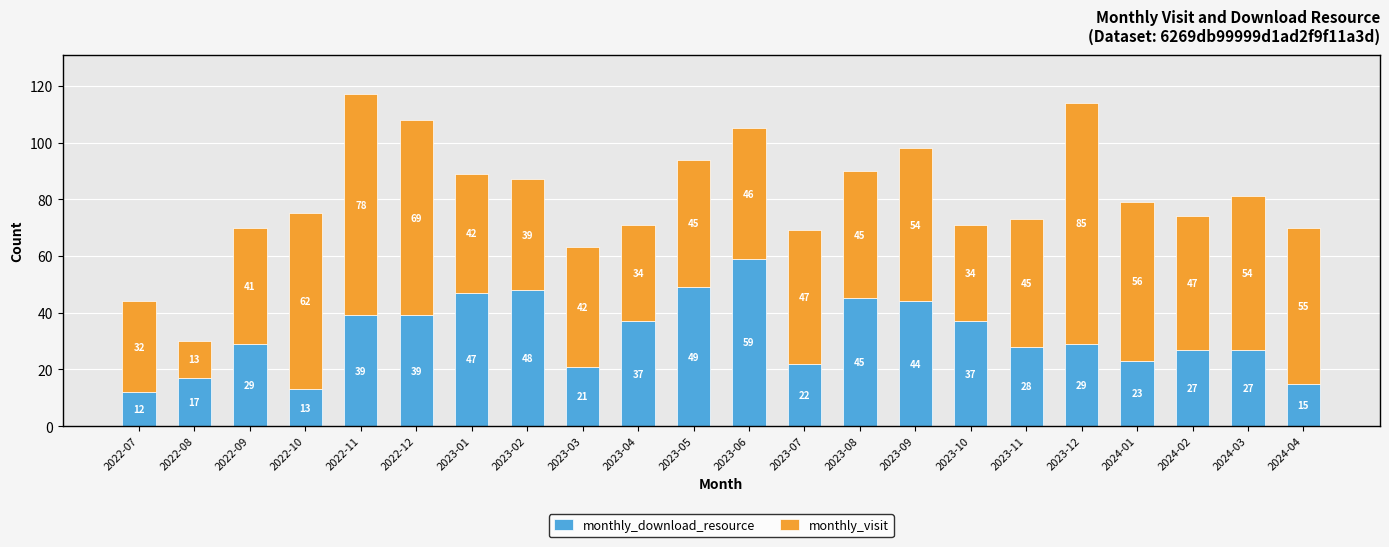

What is the sum of the monthly_download_resource values at 2023-06 and 2024-01?

82